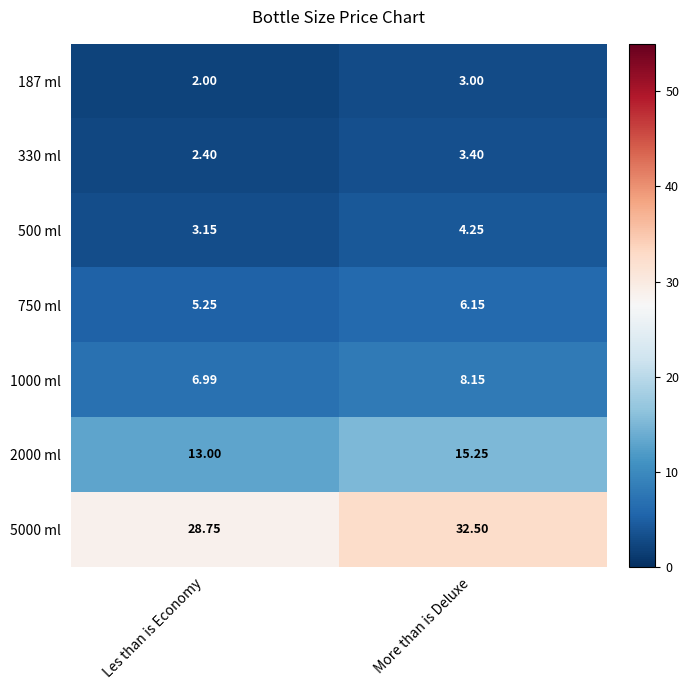

At which category is the sum across all series the highest?

More than is Deluxe